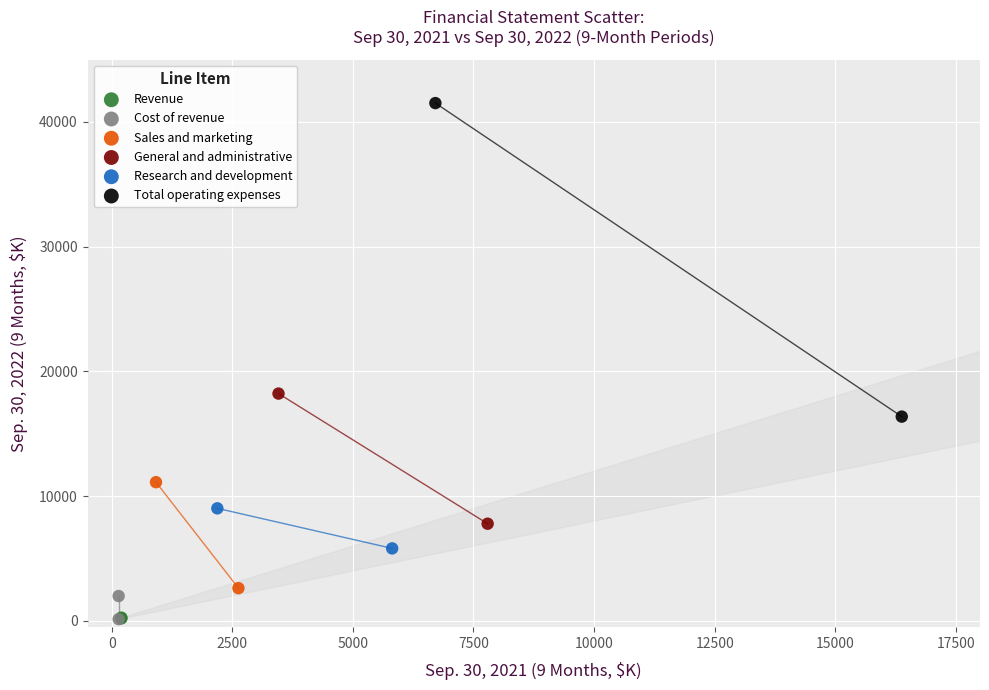

Which series contains the highest Y value?

Total operating expenses